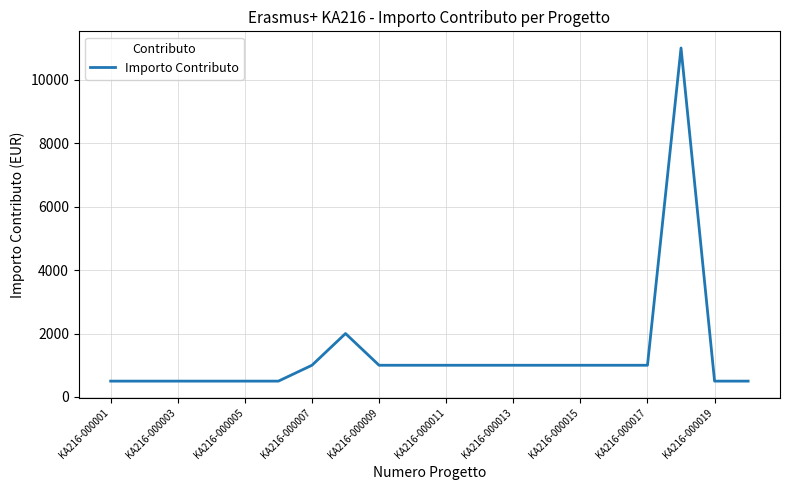

Does the chart have visible grid lines?

Yes